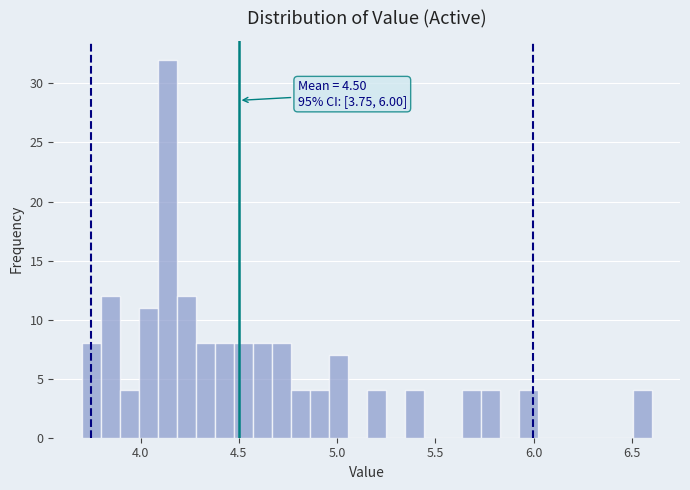

Around what value on the x-axis is the tallest bar? Give the approximate position of its centre, as read against the axis.

4.15